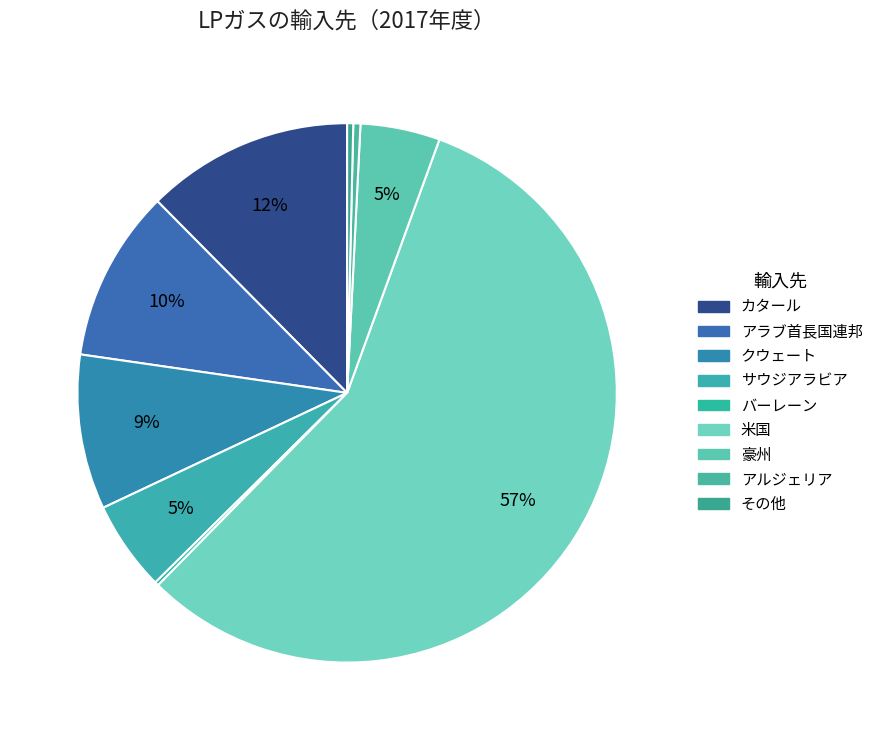

Combined, do アルジェリア and その他 account for over 50%?

No